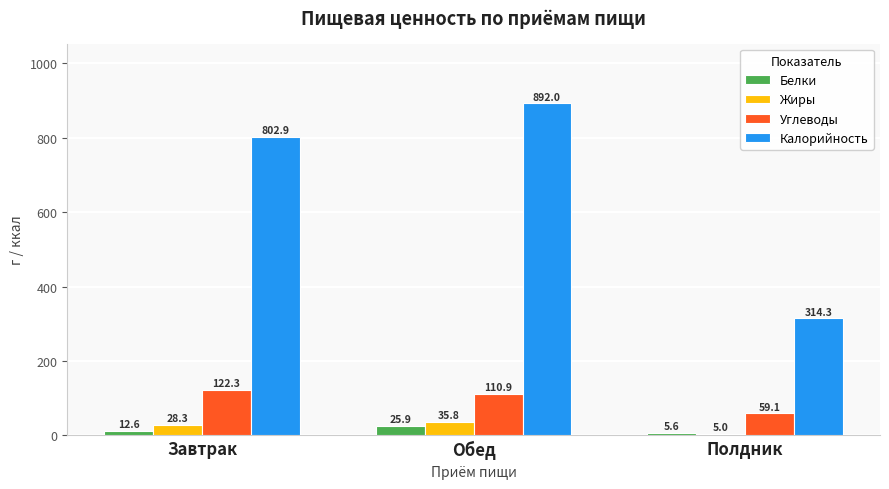

Which category has the highest value across all series?

Обед